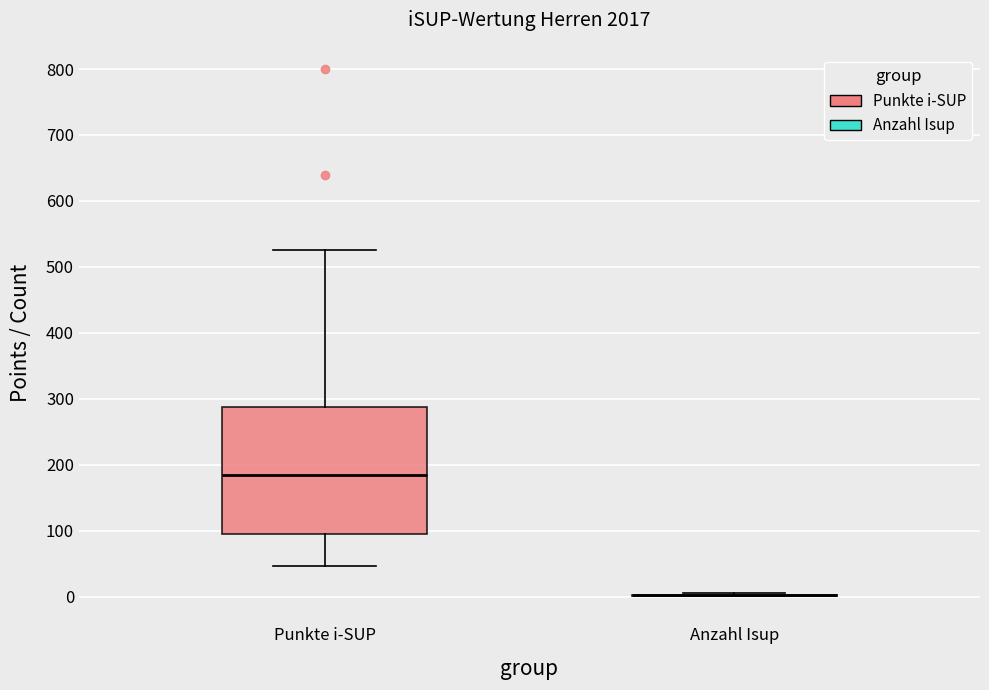

Where does the median line of the box for Punkte i-SUP sit on the y-axis? The values are not printed on the chart, so give them approximately, as read against the axis.

190